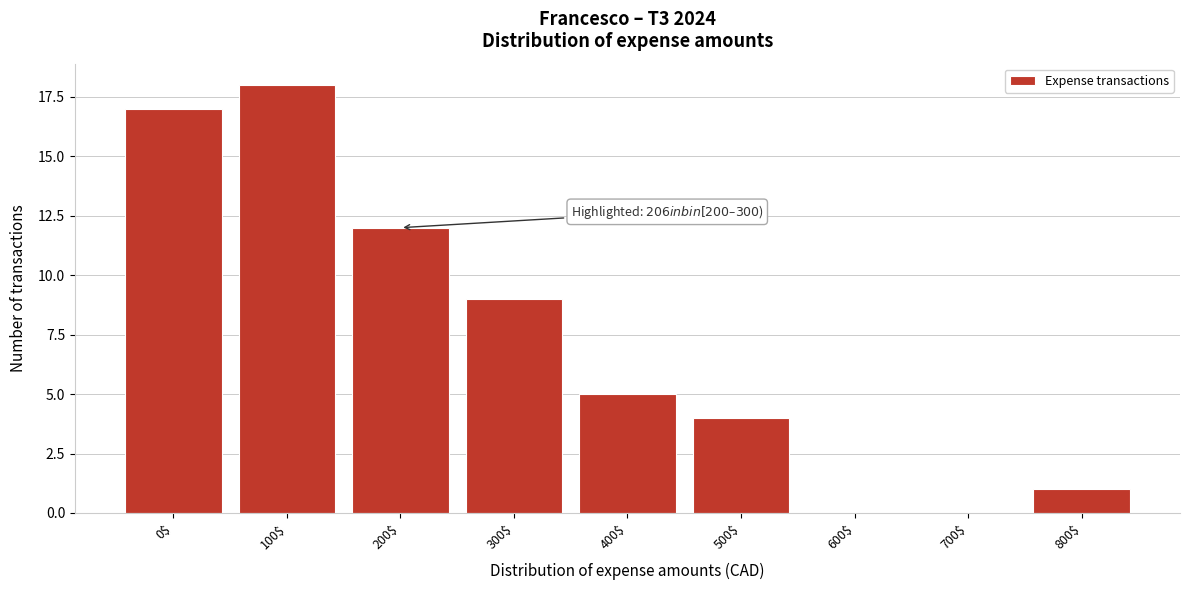

What value does the data have at 400$?

5